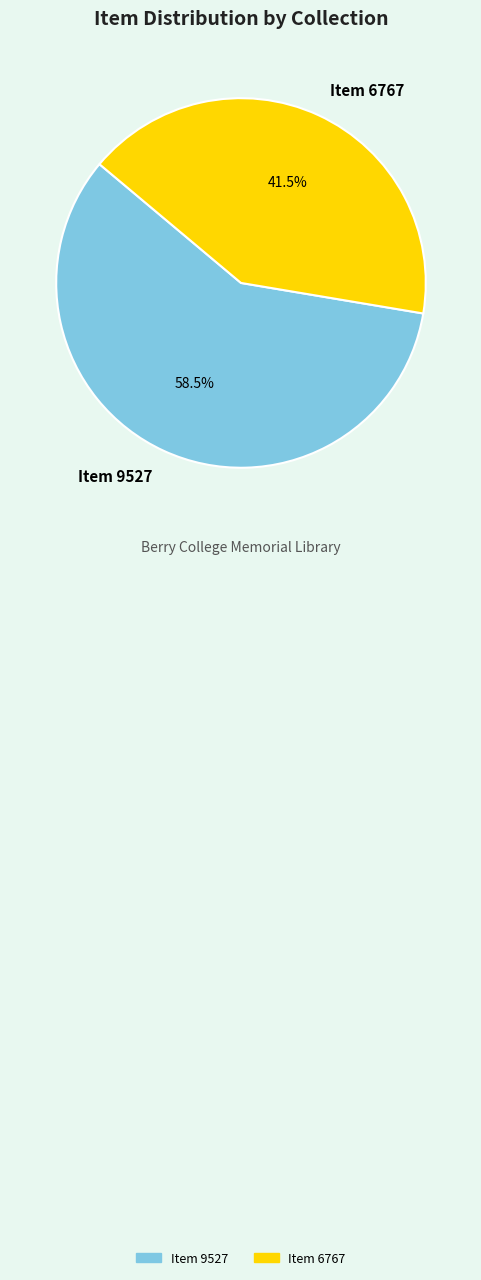

Between Item 9527 and Item 6767, which is larger?

Item 9527